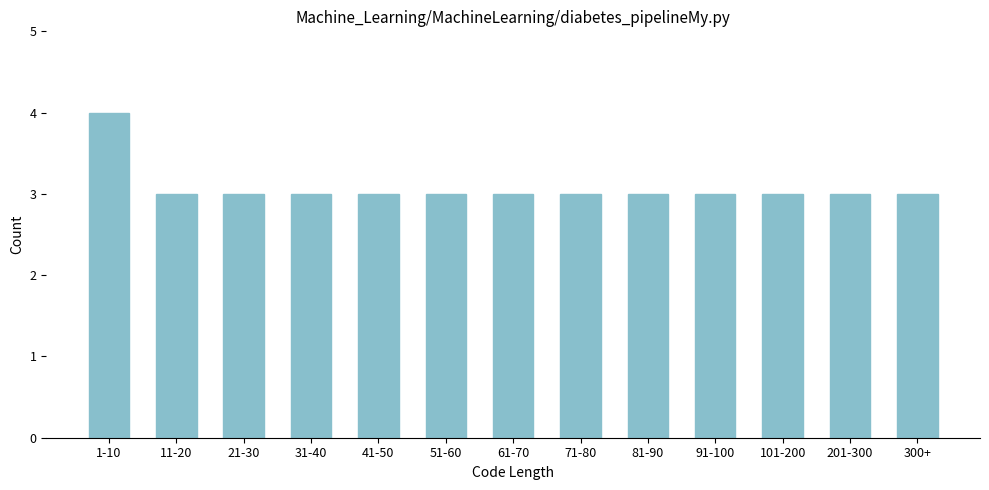

Reading left to right, extract all data points from this chart.

1-10=4	11-20=3	21-30=3	31-40=3	41-50=3	51-60=3	61-70=3	71-80=3	81-90=3	91-100=3	101-200=3	201-300=3	300+=3